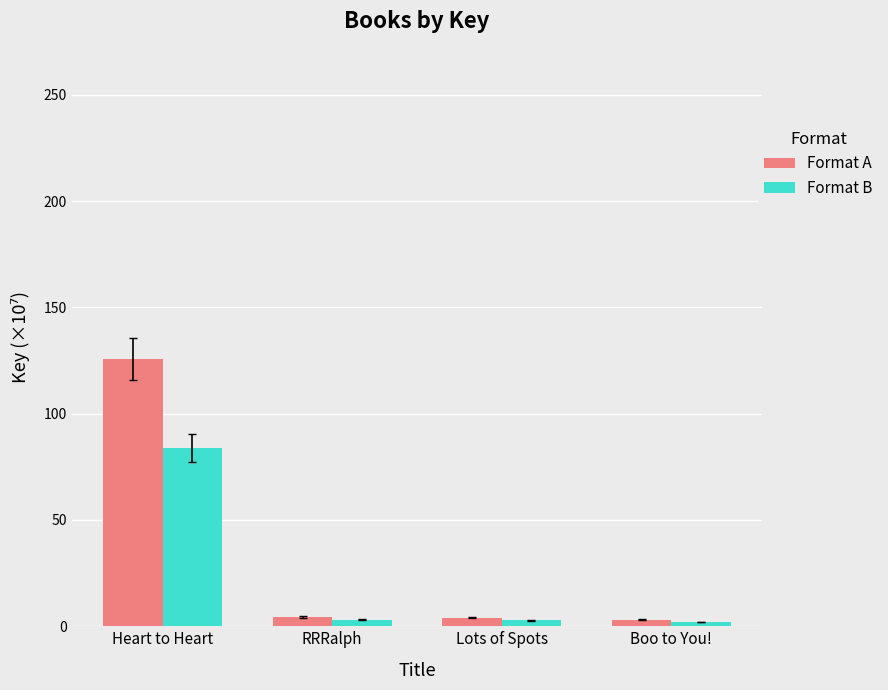

At how many categories does at least one series exceed 65?

1